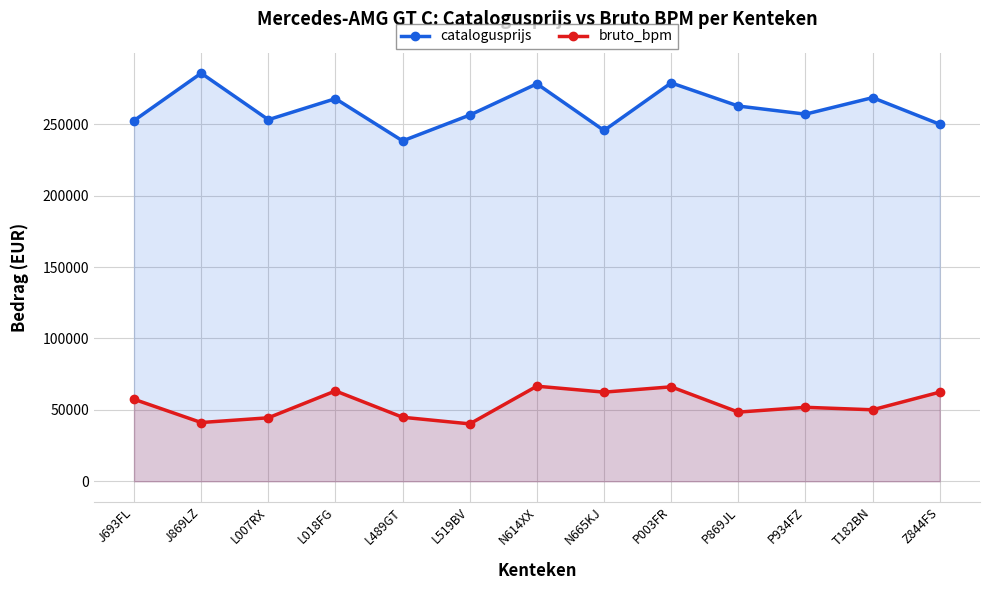

Which category has the highest value in the catalogusprijs series?

J869LZ